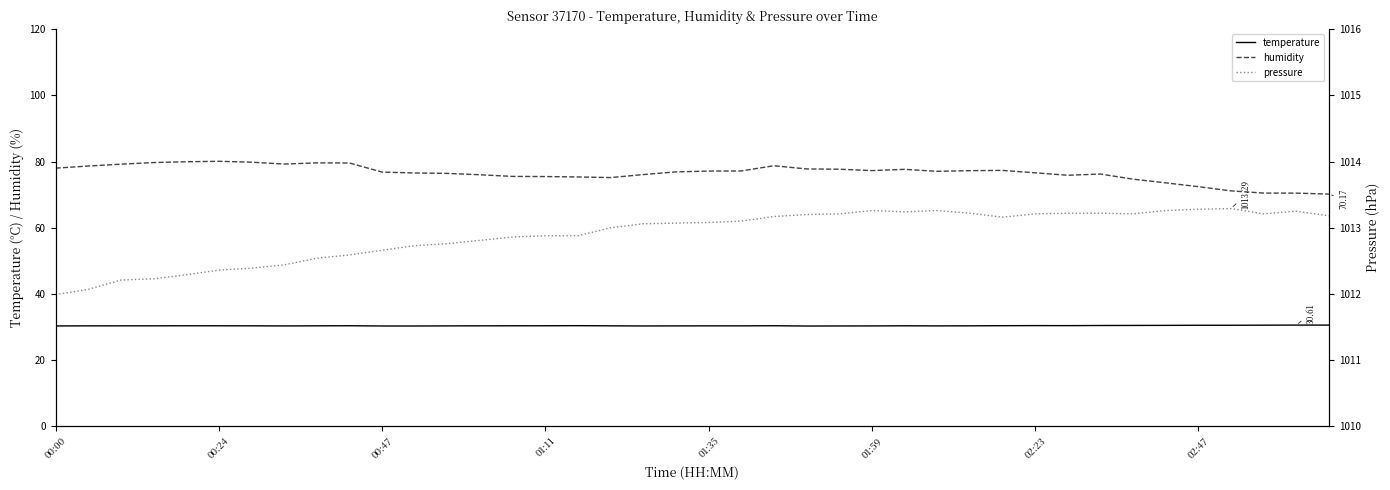

Reading left to right, transcribe all the data shown in this chart.

temperature: 30.4	30.4	30.4	30.4	30.4	30.4	30.4	30.4	30.4	30.4	30.3	30.3	30.4	30.4	30.4	30.4	30.4	30.4	30.3	30.4	30.4	30.4	30.4	30.3	30.3	30.4	30.4	30.4	30.4	30.4	30.4	30.4	30.5	30.5	30.5	30.6	30.6	30.6	30.6	30.6
humidity: 78.0	78.7	79.2	79.7	79.9	80.1	79.8	79.2	79.6	79.6	76.8	76.5	76.4	76.0	75.5	75.5	75.3	75.2	76.1	76.9	77.1	77.2	78.7	77.8	77.7	77.3	77.7	77.0	77.2	77.3	76.6	75.9	76.2	74.7	73.6	72.4	71.2	70.5	70.5	70.2
pressure: 1012.0	1012.1	1012.2	1012.2	1012.3	1012.4	1012.4	1012.4	1012.5	1012.6	1012.7	1012.7	1012.8	1012.8	1012.9	1012.9	1012.9	1013.0	1013.1	1013.1	1013.1	1013.1	1013.2	1013.2	1013.2	1013.3	1013.2	1013.3	1013.2	1013.2	1013.2	1013.2	1013.2	1013.2	1013.3	1013.3	1013.3	1013.2	1013.2	1013.2